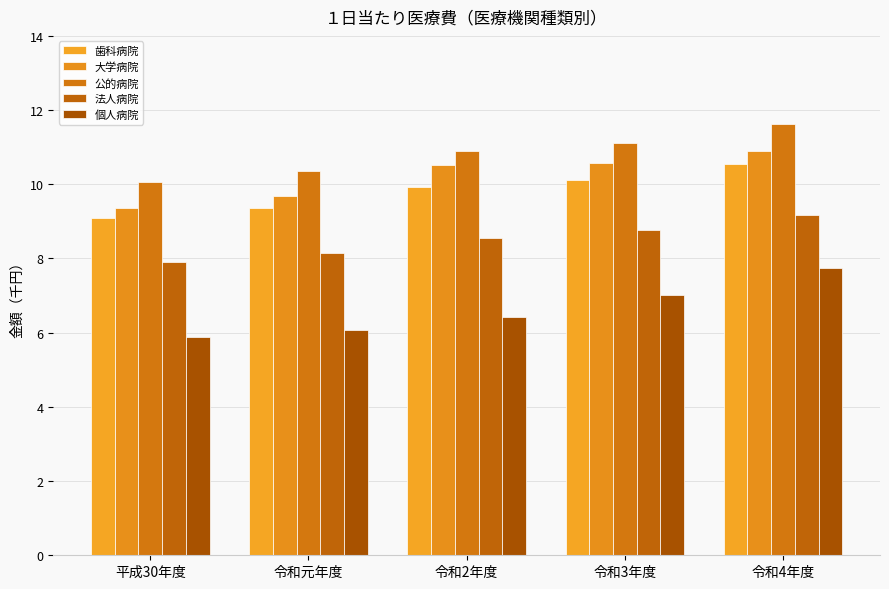

What is the label of the 2nd bar from the right?

令和3年度